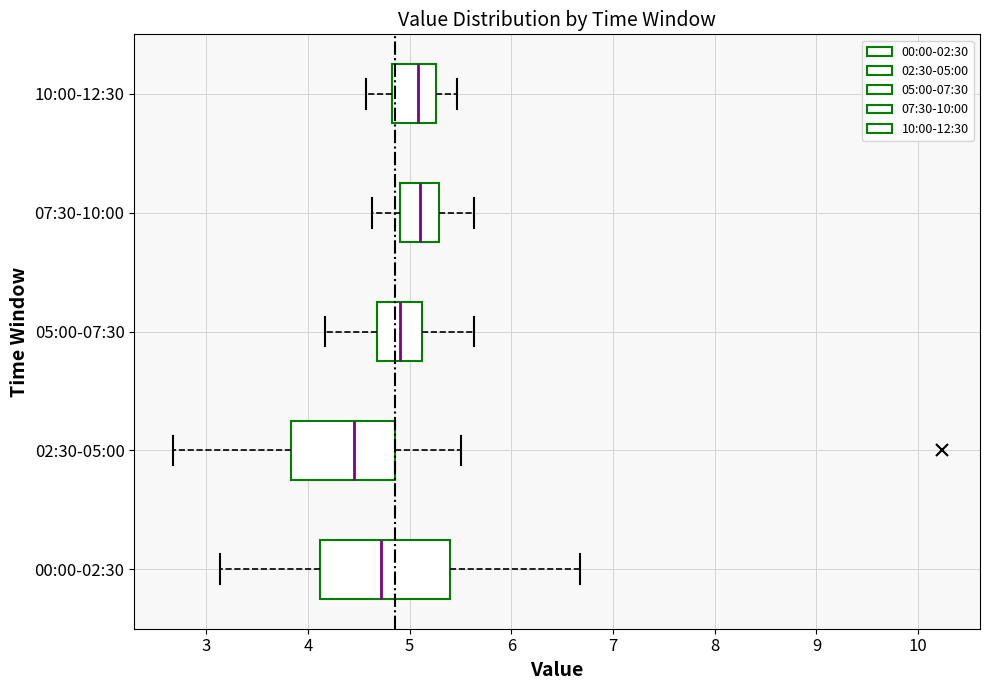

Which box's median line is the furthest to the left?

02:30-05:00